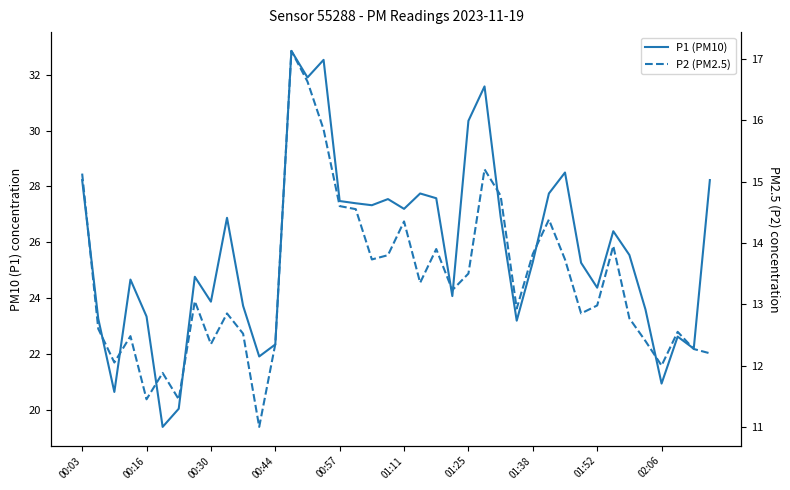

What is the average value of the P1 (PM10) series?

25.7